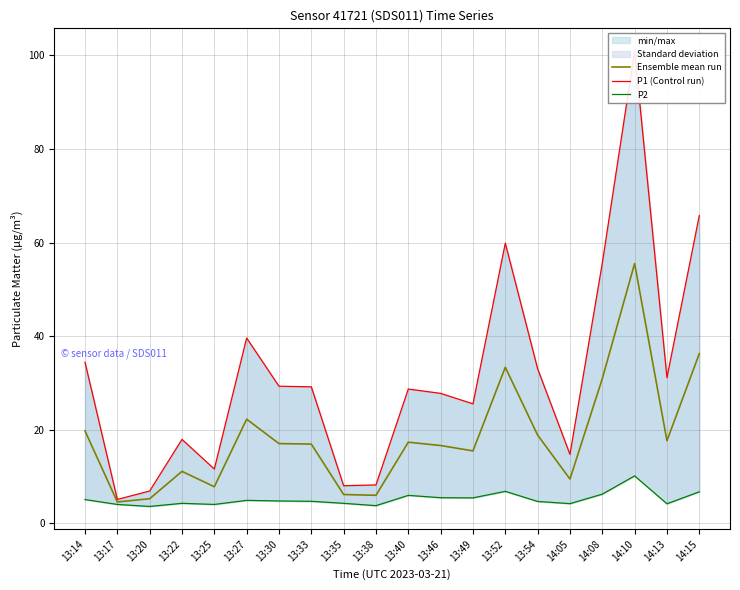

Where is P1 (Control run) nearest to the value 53?

14:08